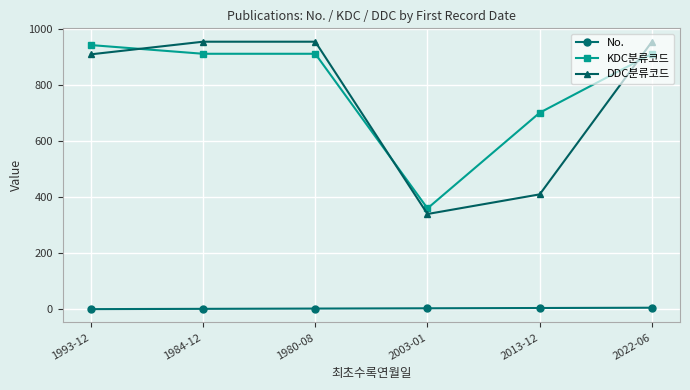

What is the difference between the No. values at 1984-12 and 2003-01?

2